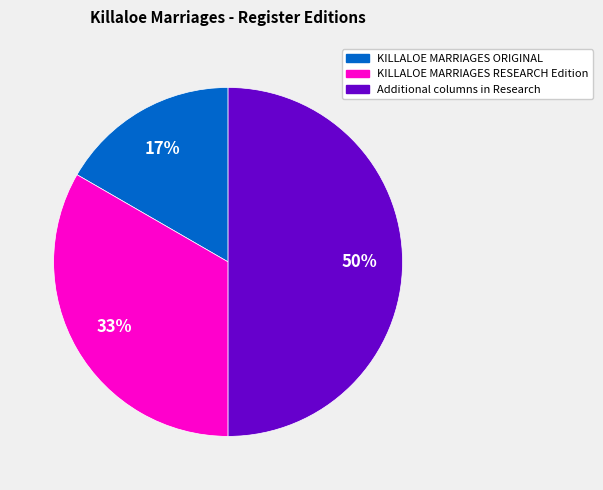

What is the largest slice in the pie chart?

Additional columns in Research